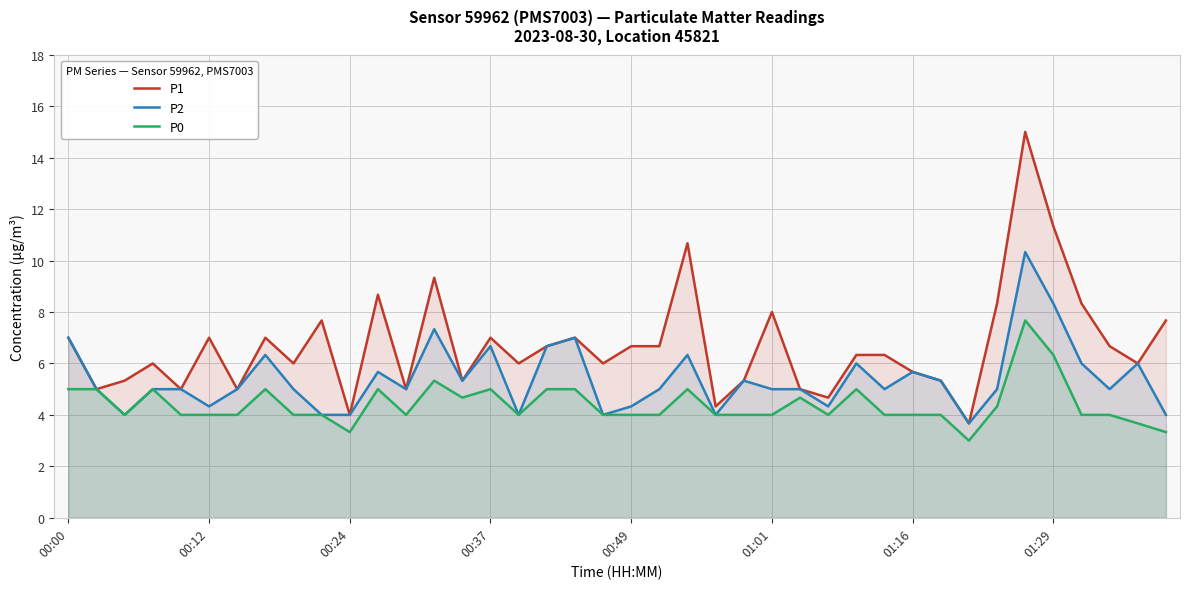

List the series in order of their peak value, lowest first.

P0, P2, P1